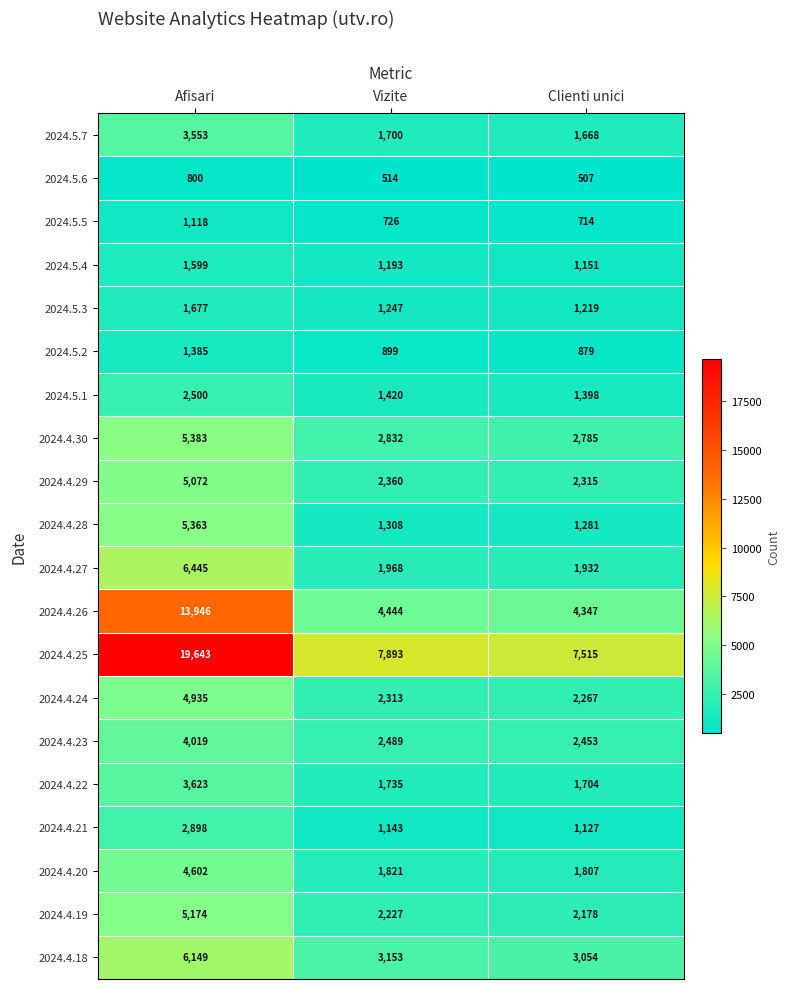

Which series has the largest total across all categories?

2024.4.25